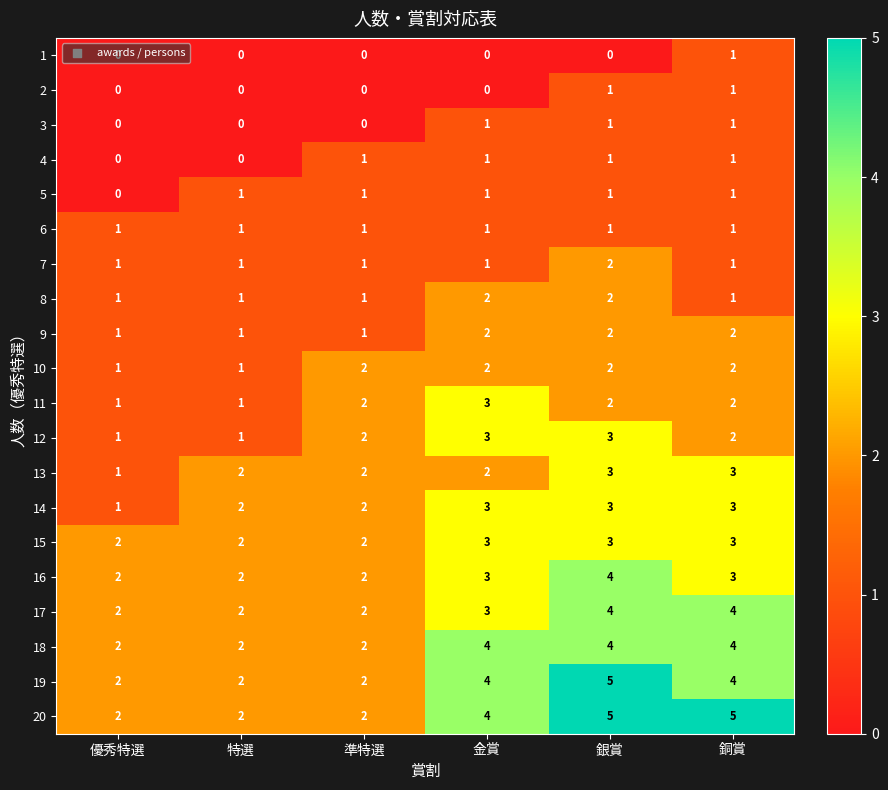

The 1 series shows 0 at 優秀特選. True or false?

True